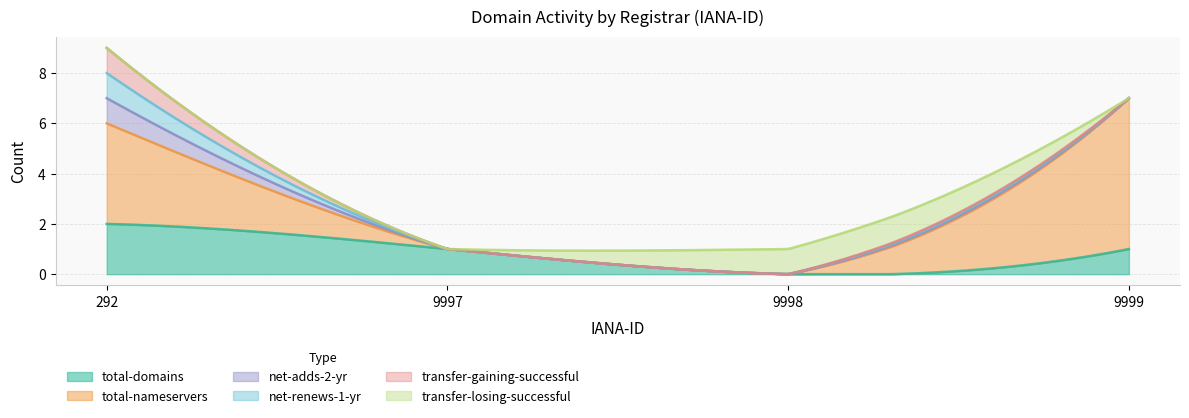

At which category is the sum across all series the highest?

292